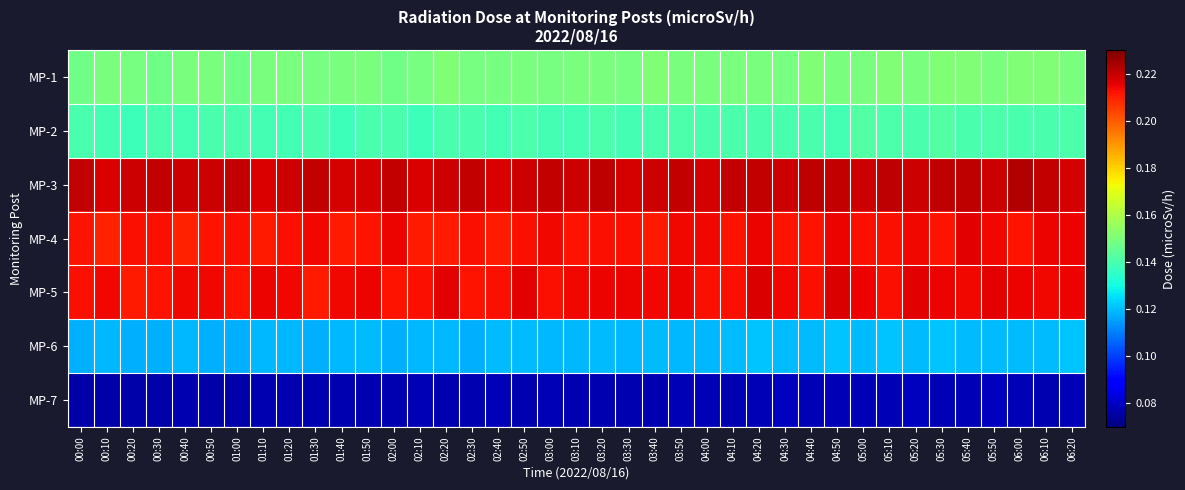

What is the difference between the highest and lowest values at 01:20?

0.1